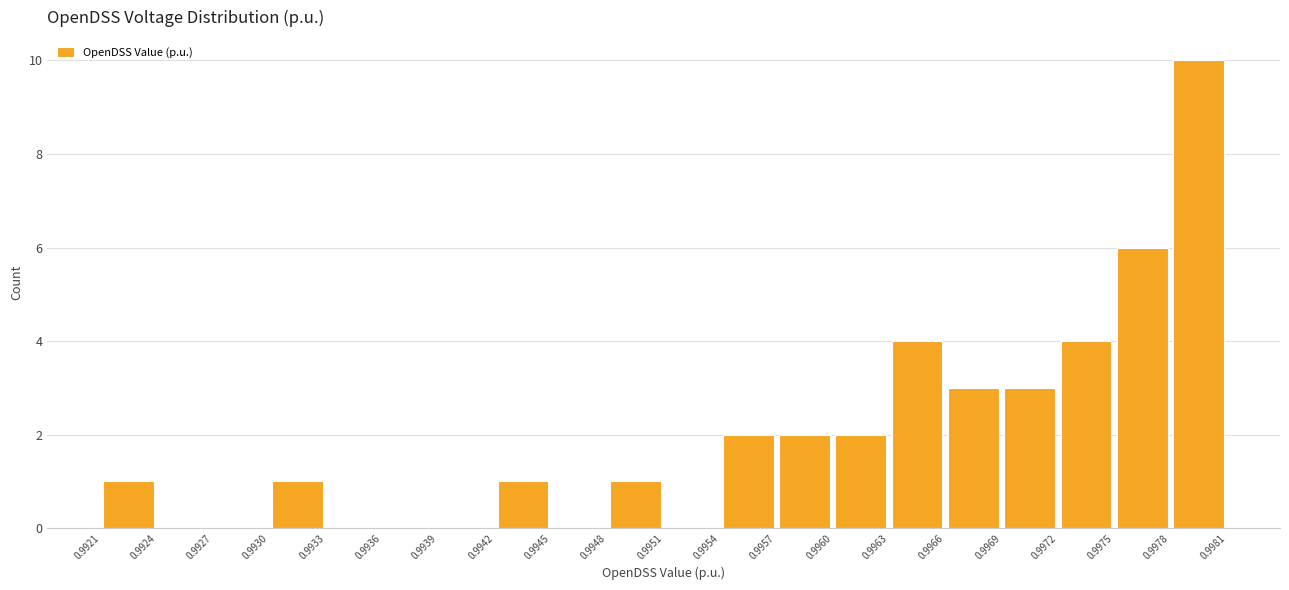

Reading left to right, list every bar in this chart as the range it spans on the x-axis followed by its height. The values are not printed on the chart, so give them approximately, as read against the axis.

0.9921 to 0.9924: 1
0.9924 to 0.9927: 0
0.9927 to 0.9930: 0
0.9930 to 0.9933: 1
0.9933 to 0.9936: 0
0.9936 to 0.9939: 0
0.9939 to 0.9942: 0
0.9942 to 0.9945: 1
0.9945 to 0.9948: 0
0.9948 to 0.9951: 1
0.9951 to 0.9954: 0
0.9954 to 0.9957: 2
0.9957 to 0.9960: 2
0.9960 to 0.9963: 2
0.9963 to 0.9966: 4
0.9966 to 0.9969: 3
0.9969 to 0.9972: 3
0.9972 to 0.9975: 4
0.9975 to 0.9978: 6
0.9978 to 0.9981: 10